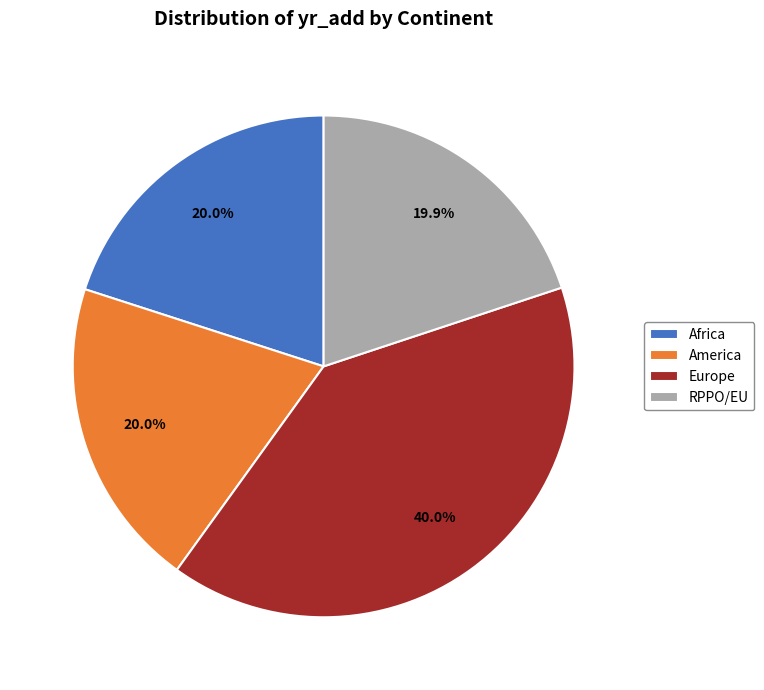

Which slice is the largest?

Europe